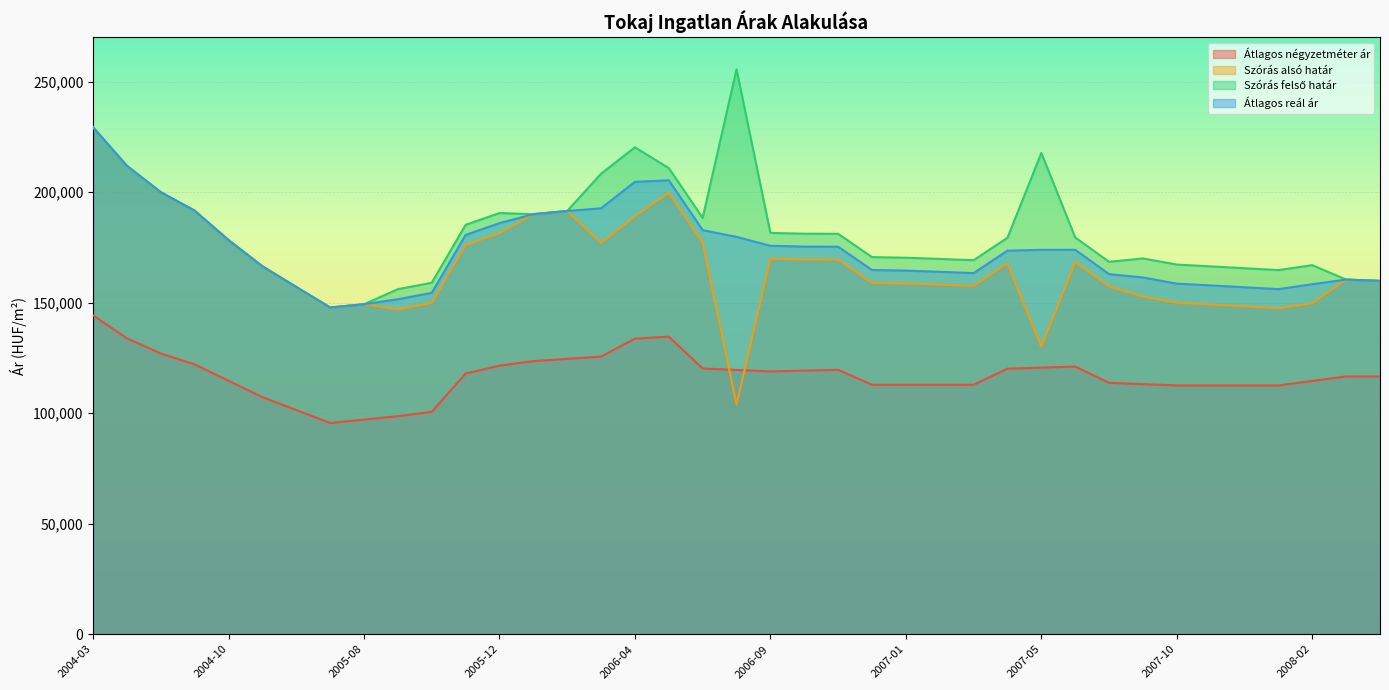

Which category has the highest value across all series?

2006-08